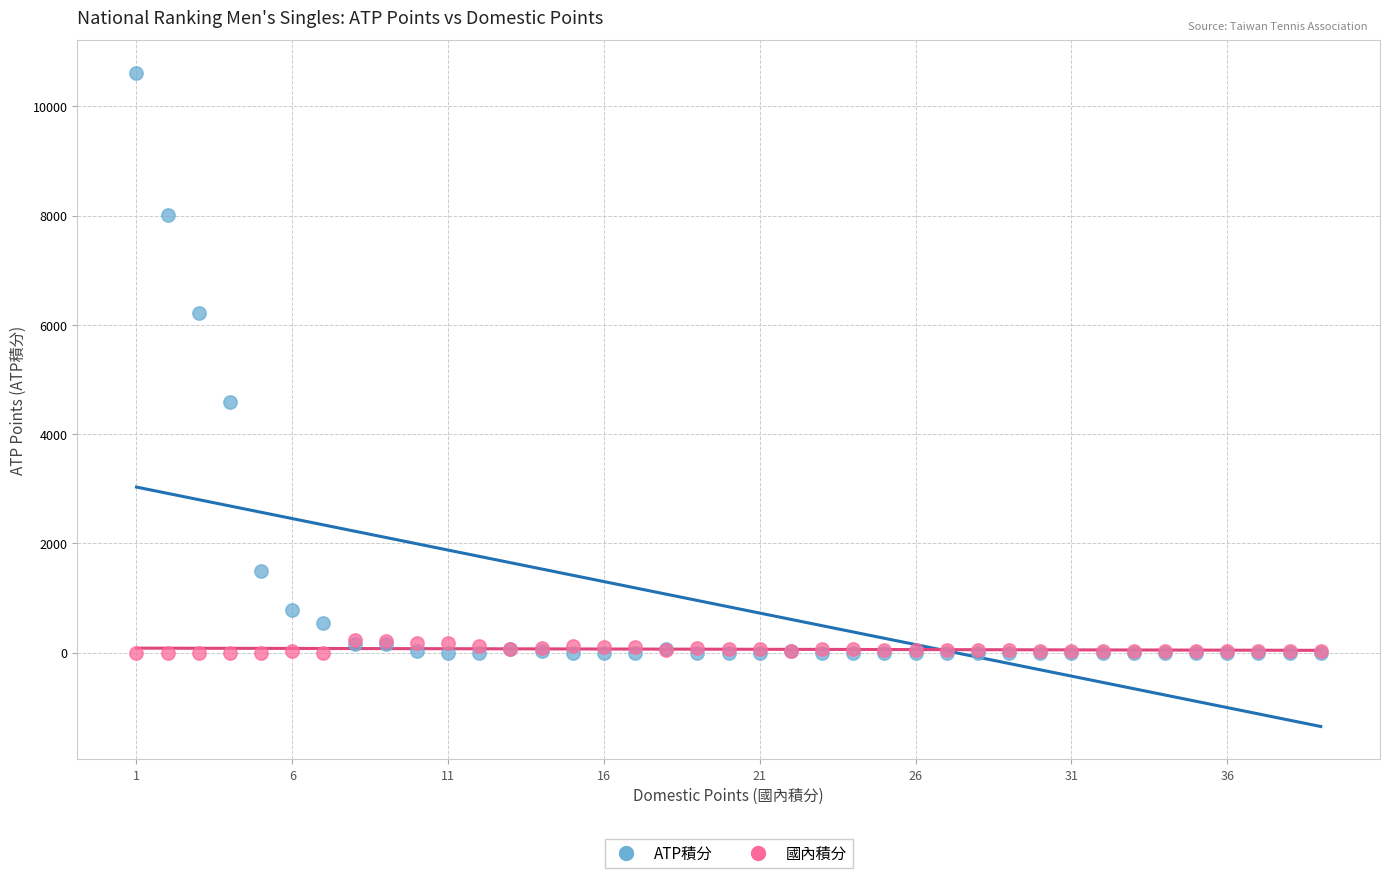

What are all the series names shown in the legend?

ATP積分, 國內積分